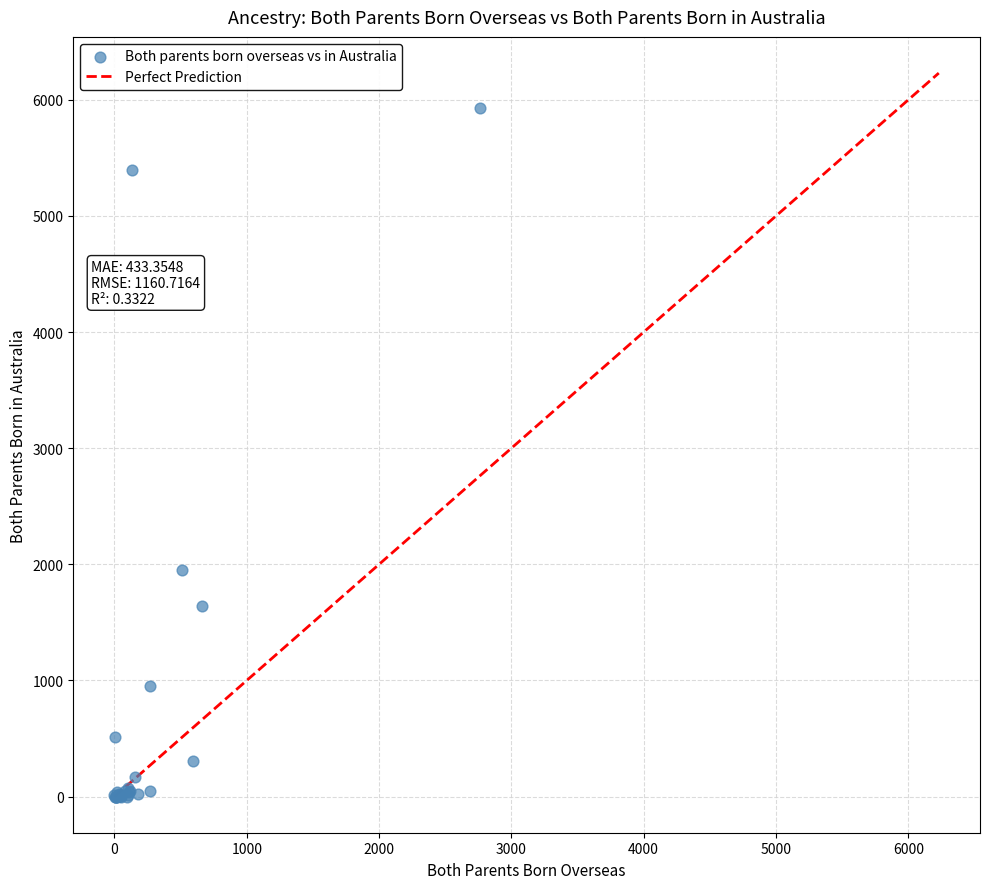

What Y value in the scatter plot is closest to 2967?

1947